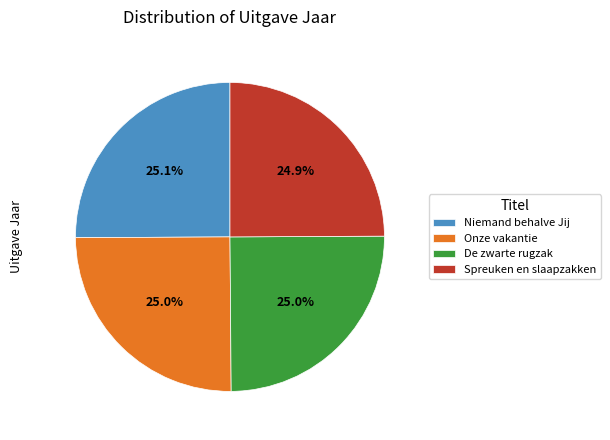

What is the ratio of the value at De zwarte rugzak to the value at Niemand behalve Jij?

1.0